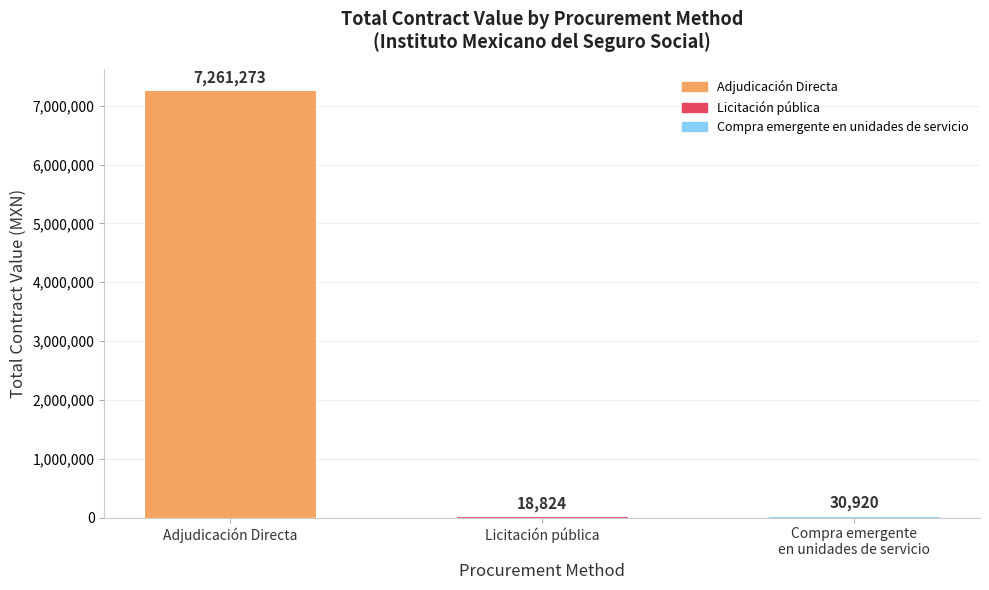

At which label is the value closest to 3640048?

Compra emergente
en unidades de servicio